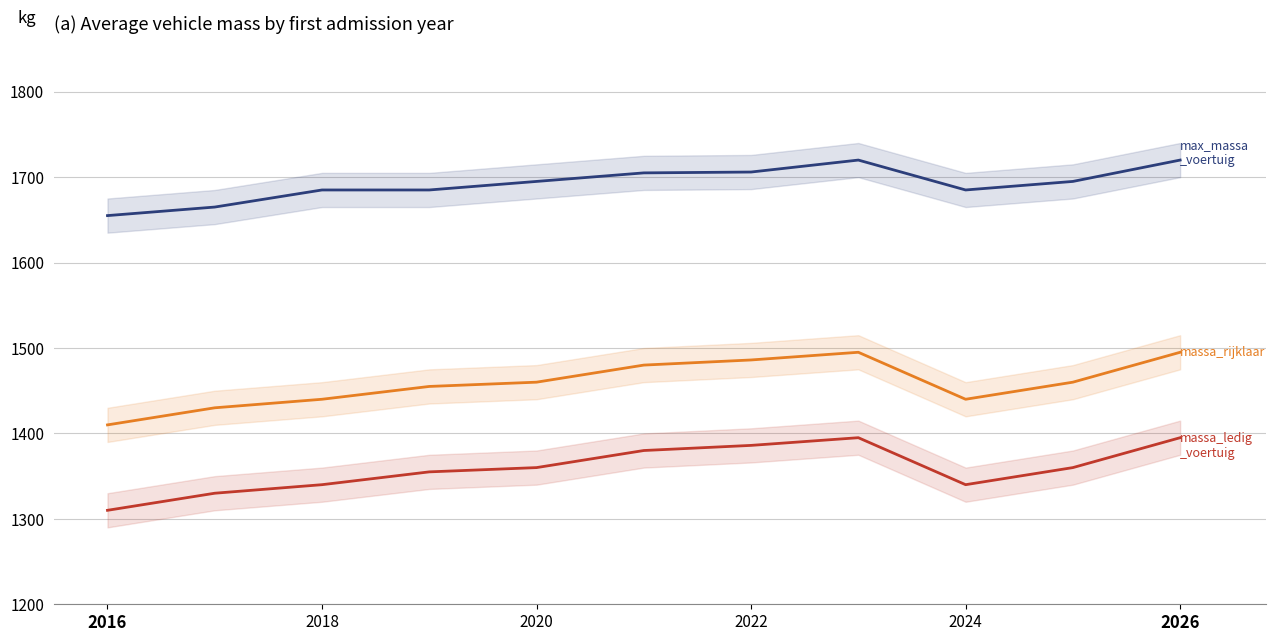

Reading right to left, what are all the values shown in this chart?

massa_ledig_voertuig: 1395	1360	1340	1395	1386	1380	1360	1355	1340	1330	1310
massa_rijklaar: 1495	1460	1440	1495	1486	1480	1460	1455	1440	1430	1410
toegestane_maximum_massa_voertuig: 1720	1695	1685	1720	1706	1705	1695	1685	1685	1665	1655